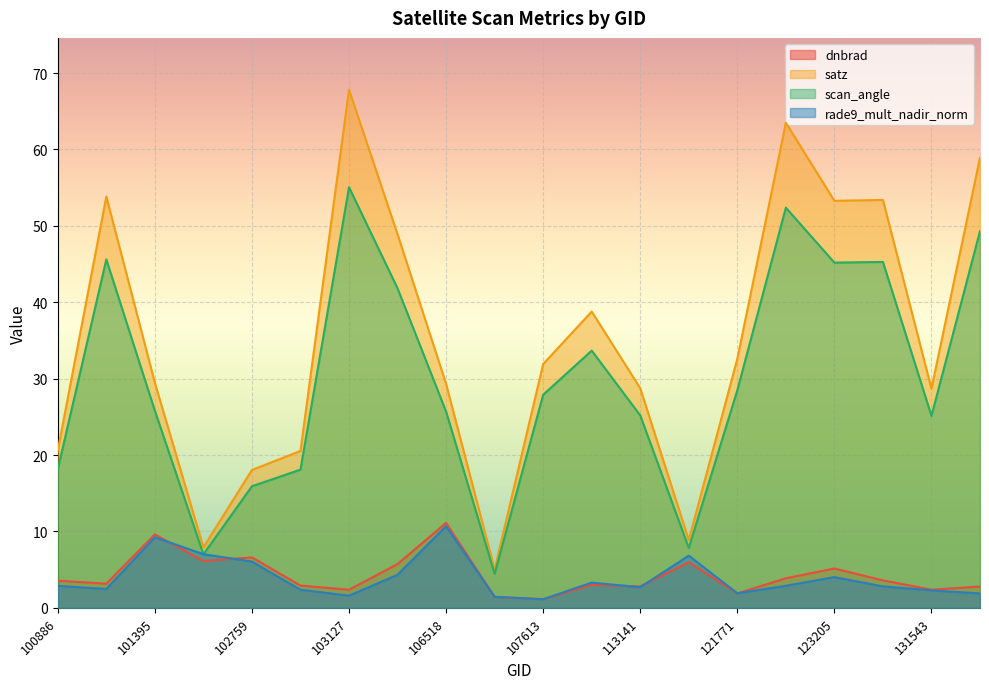

True or false: satz has more than 1 points higher than both neighbors.

True